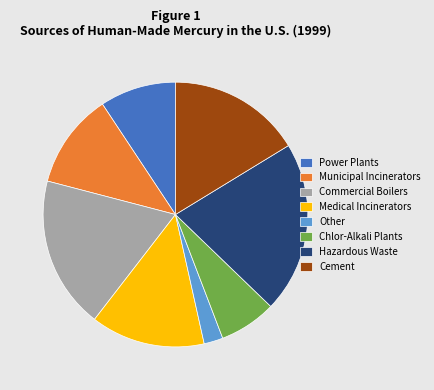

Is it true that Power Plants is 9% of the pie?

True